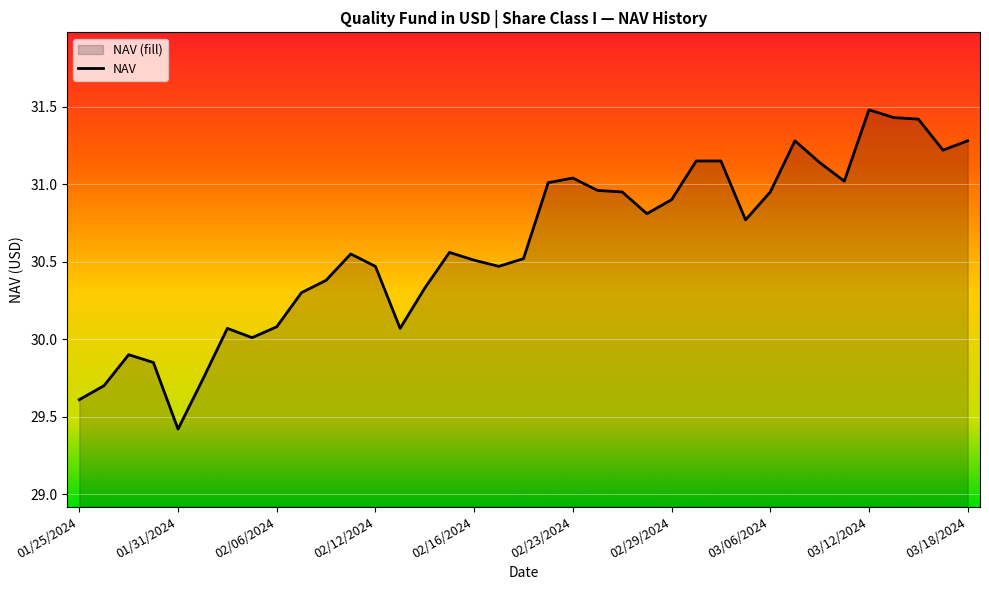

What is the sum of all values?

1132.5